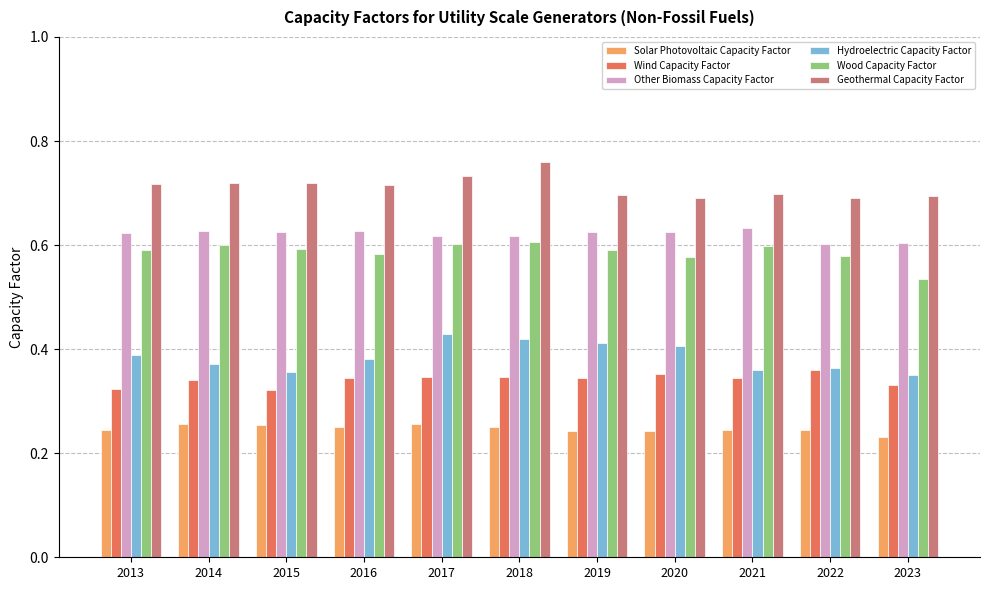

List the series in order of their peak value, highest first.

Geothermal Capacity Factor, Other Biomass Capacity Factor, Wood Capacity Factor, Hydroelectric Capacity Factor, Wind Capacity Factor, Solar Photovoltaic Capacity Factor